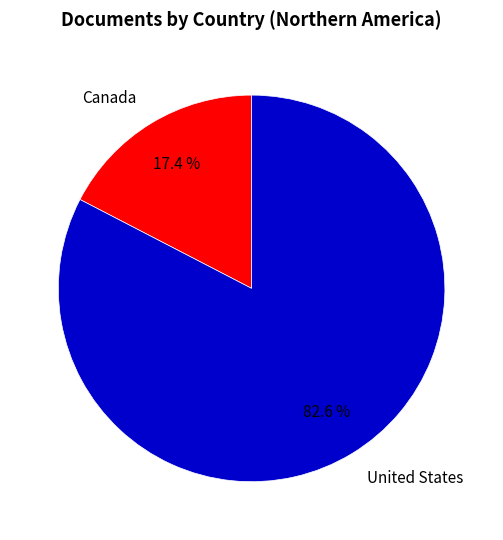

Which category accounts for the majority?

United States